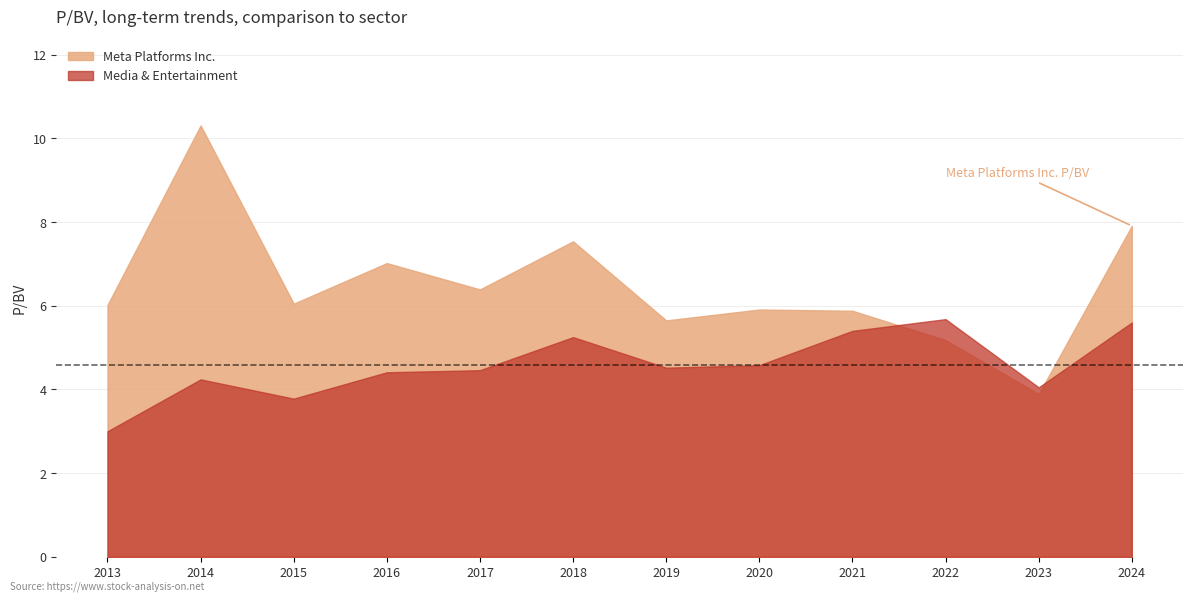

List the labels in order of Meta Platforms Inc. value, largest first.

2014-01-31, 2024-02-02, 2018-02-01, 2016-01-28, 2017-02-03, 2015-01-29, 2013-02-01, 2020-01-30, 2021-01-28, 2019-01-31, 2022-02-03, 2023-02-02